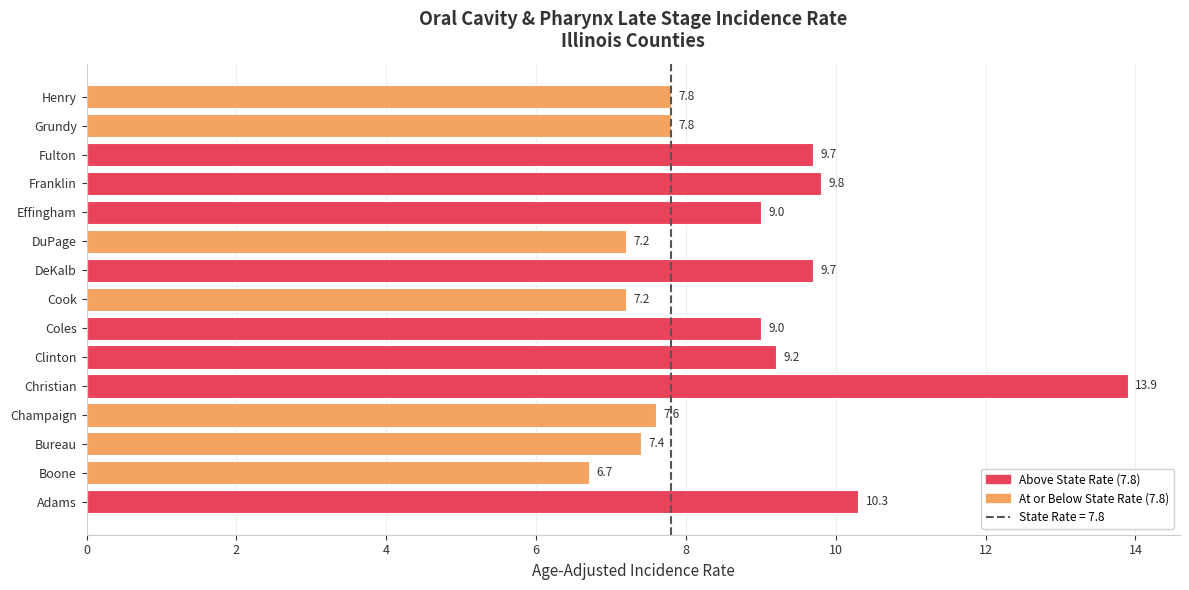

Is it true that the value at Champaign is 7.6?

True